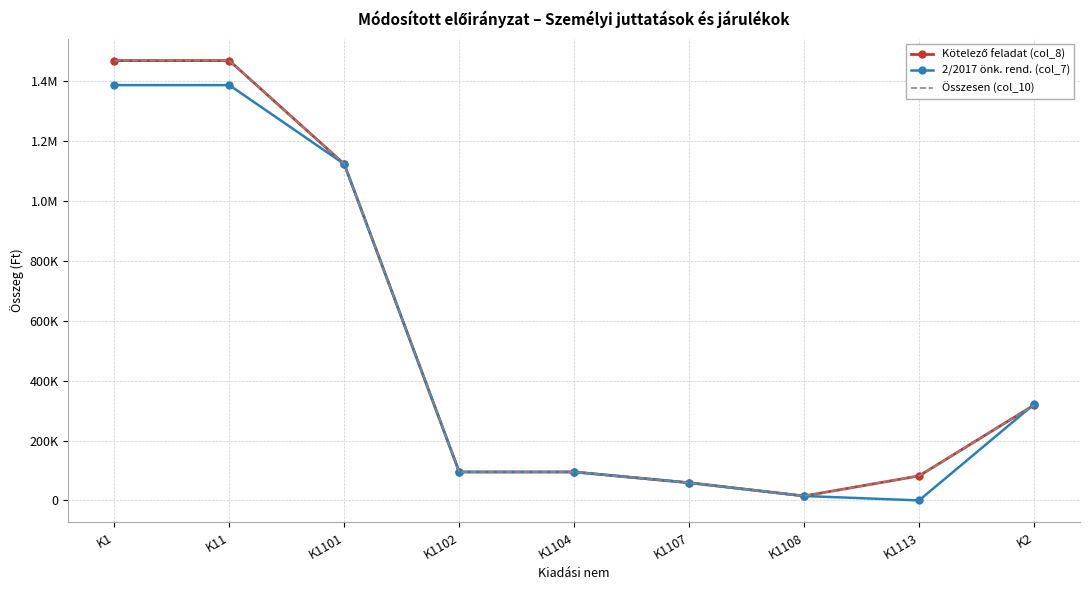

True or false: Kötelező feladat (col_8) and Összesen (col_10) cross at least once.

False